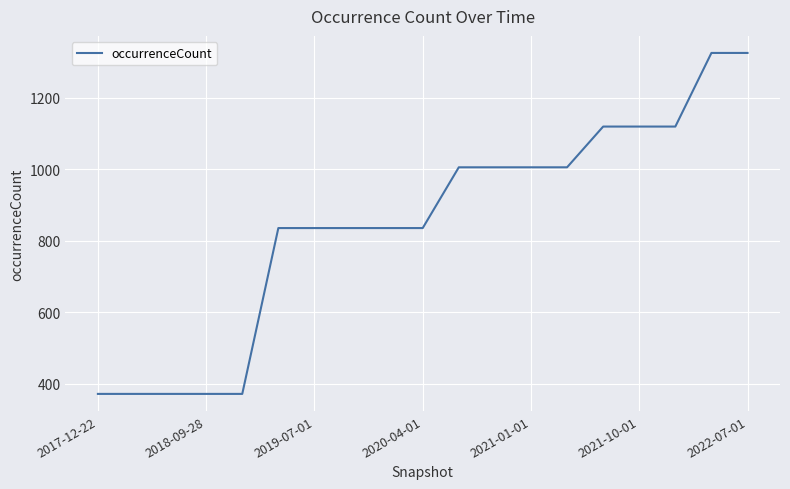

What is the average value?

846